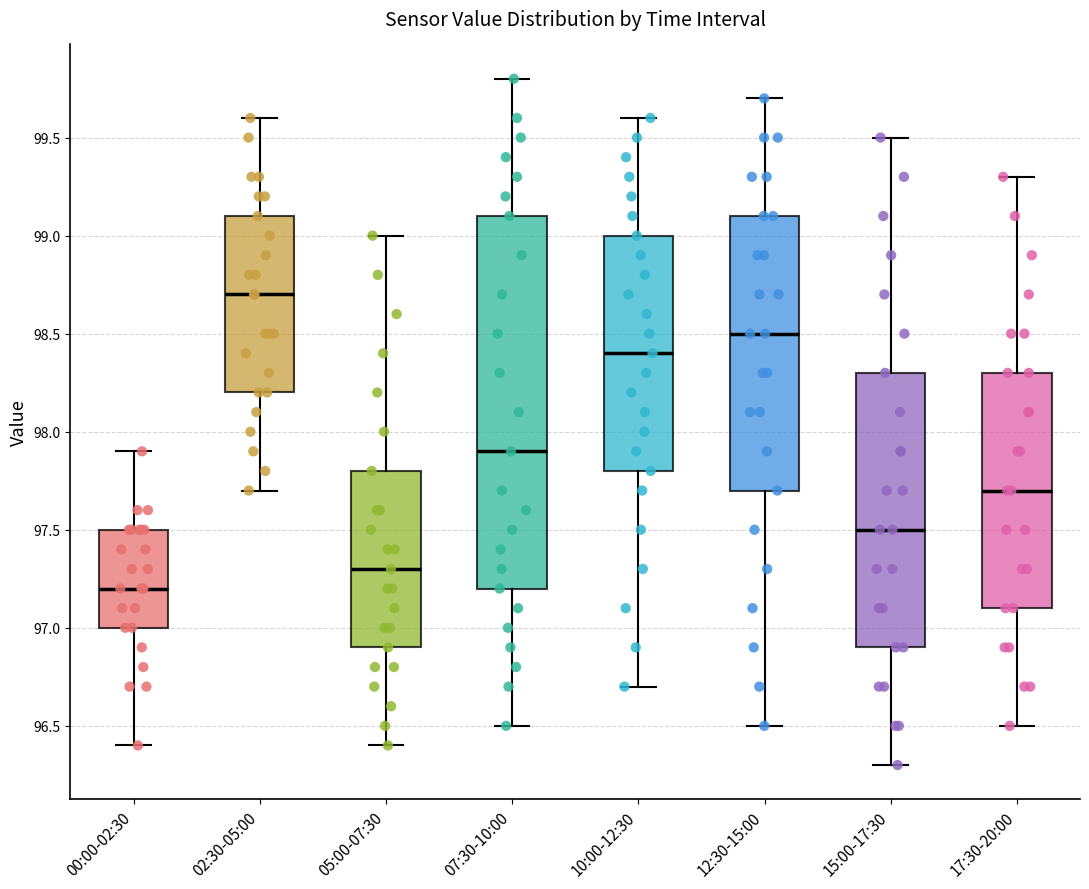

Where does the lower whisker of the box for 00:00-02:30 end on the y-axis? The values are not printed on the chart, so give them approximately, as read against the axis.

96.4